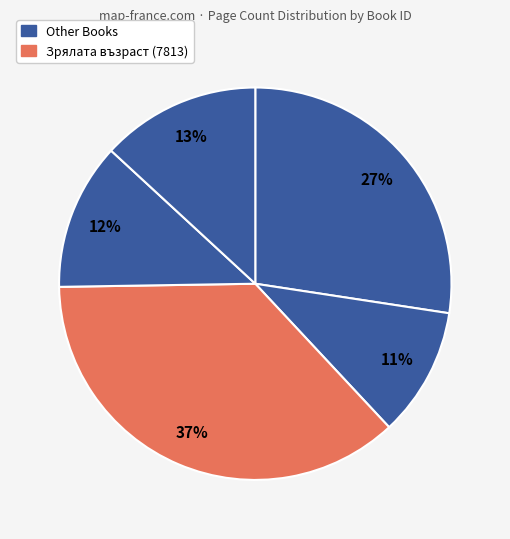

Count the number of slices in the pie.

5